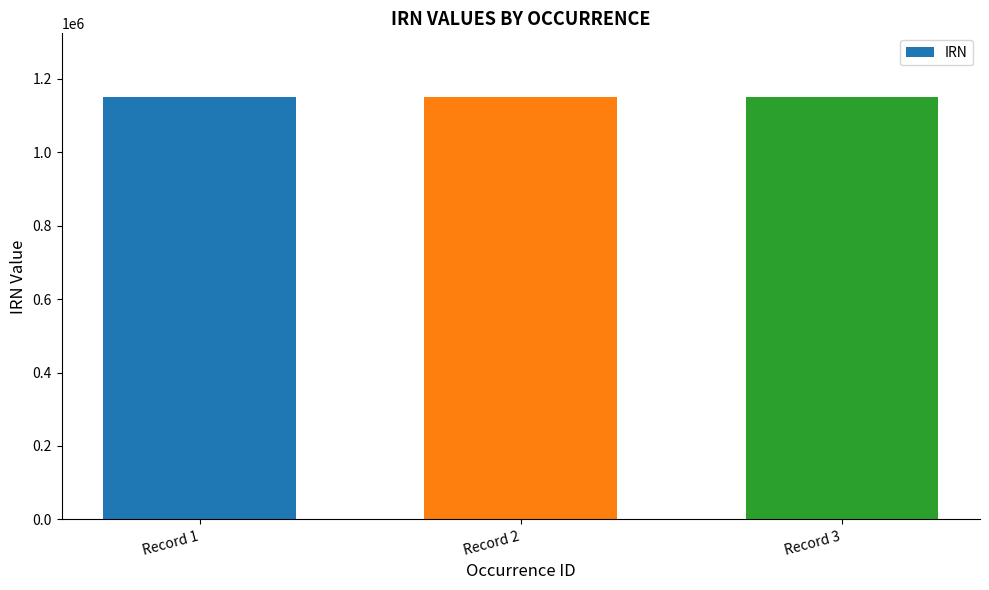

What is the greatest value displayed?

1150843